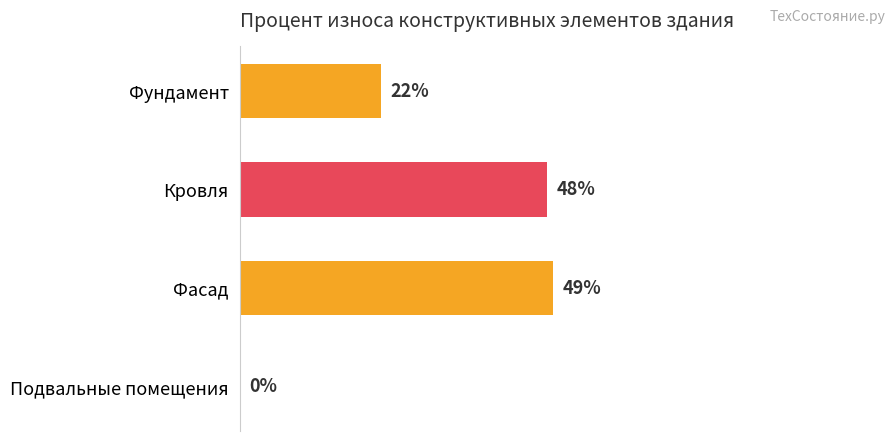

Which label corresponds to the largest value in the chart?

Фасад